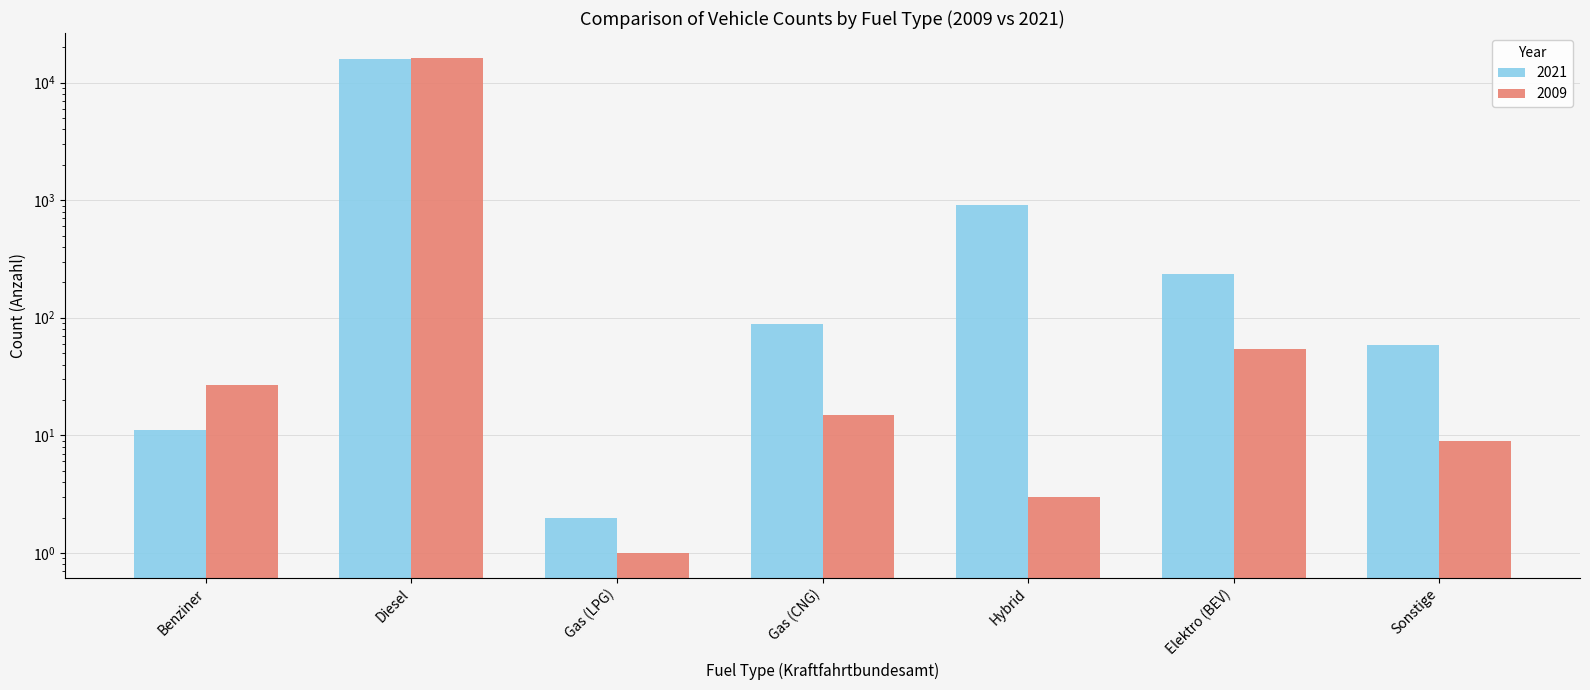

Is the value of 2009 at Benziner greater than the value of 2021 at Gas (LPG)?

Yes